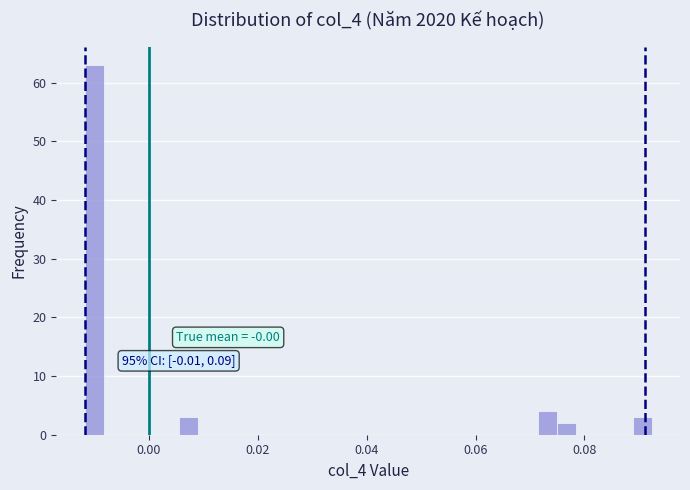

Read against the x-axis, roughly where is the centre of the tallest bar?

-0.010